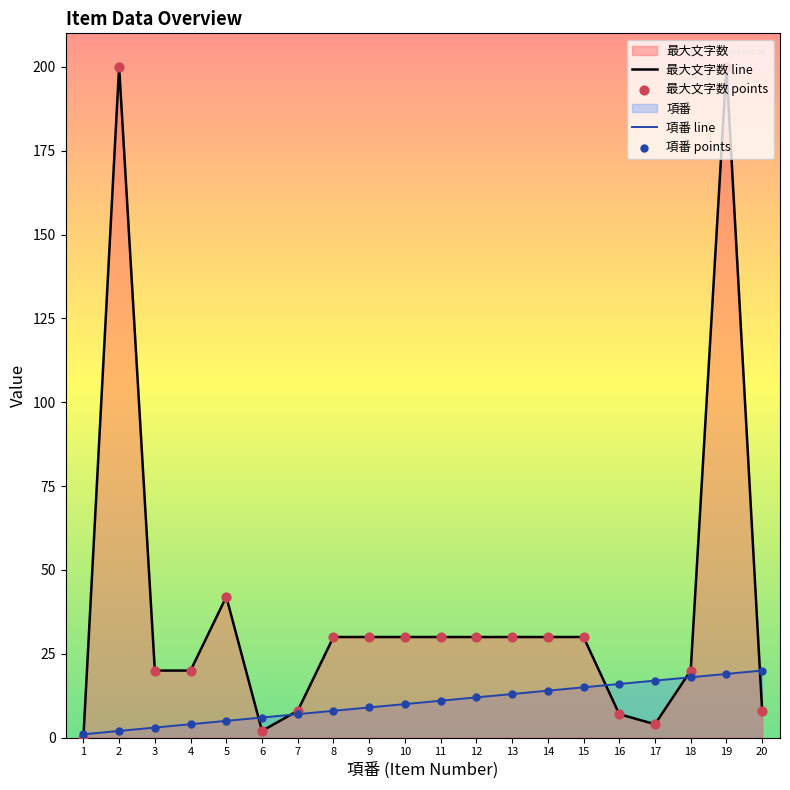

Which series contains the highest Y value?

最大文字数 line